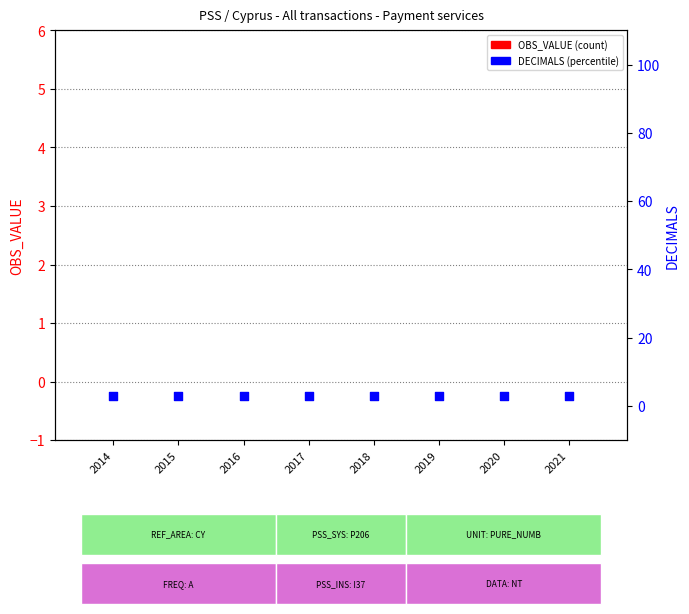

Which series contains the highest Y value?

DECIMALS